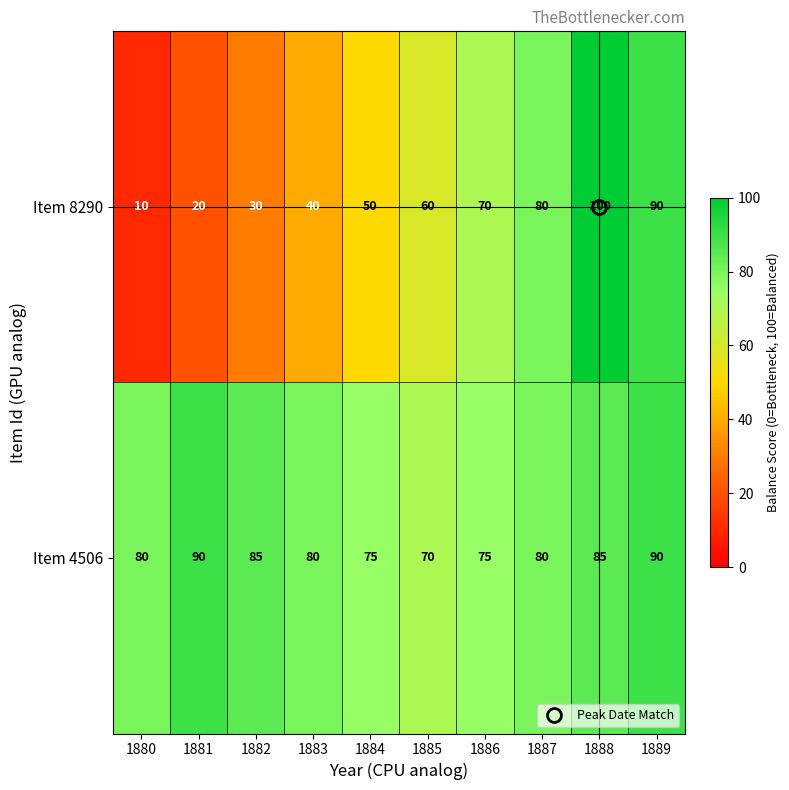

Which series changed the most between 1883 and 1884?

Item 8290